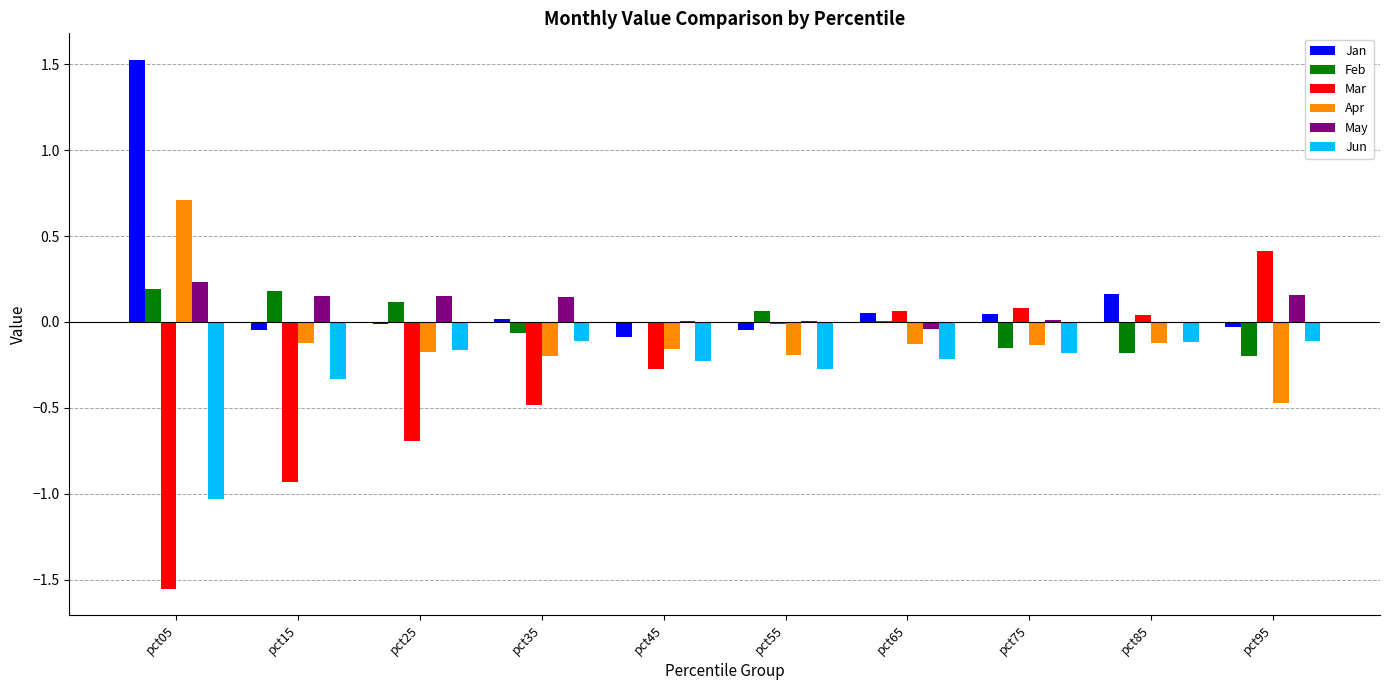

At which category is the sum across all series the highest?

pct05